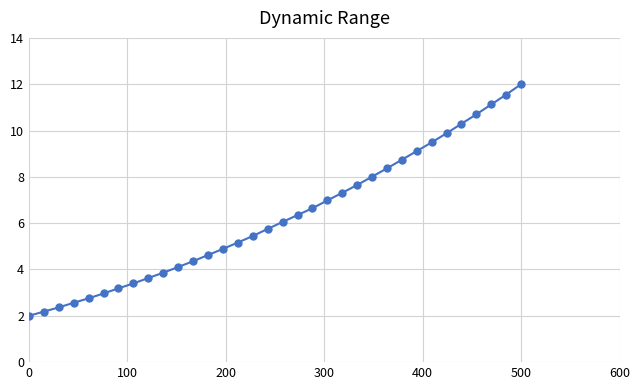

What is the value of the 4th point from the left?

2.6